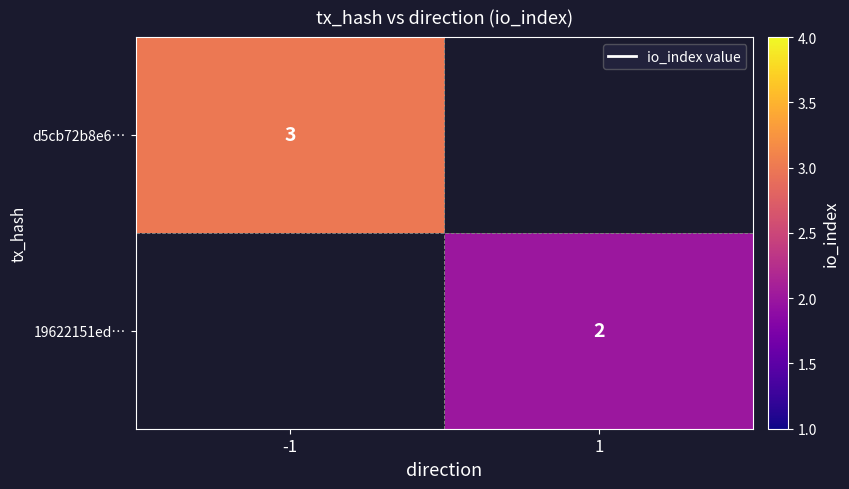

The 19622151ed… series shows 2 at 1. True or false?

True